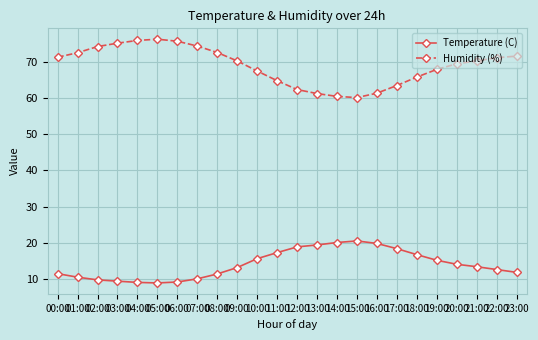

What is the difference between the maximum and minimum values in the Temperature (C) series?

11.6